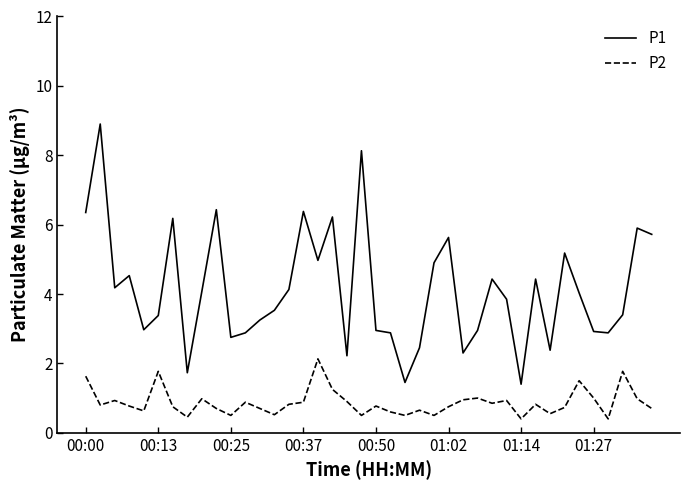

Which series has the widest spread of values?

P1